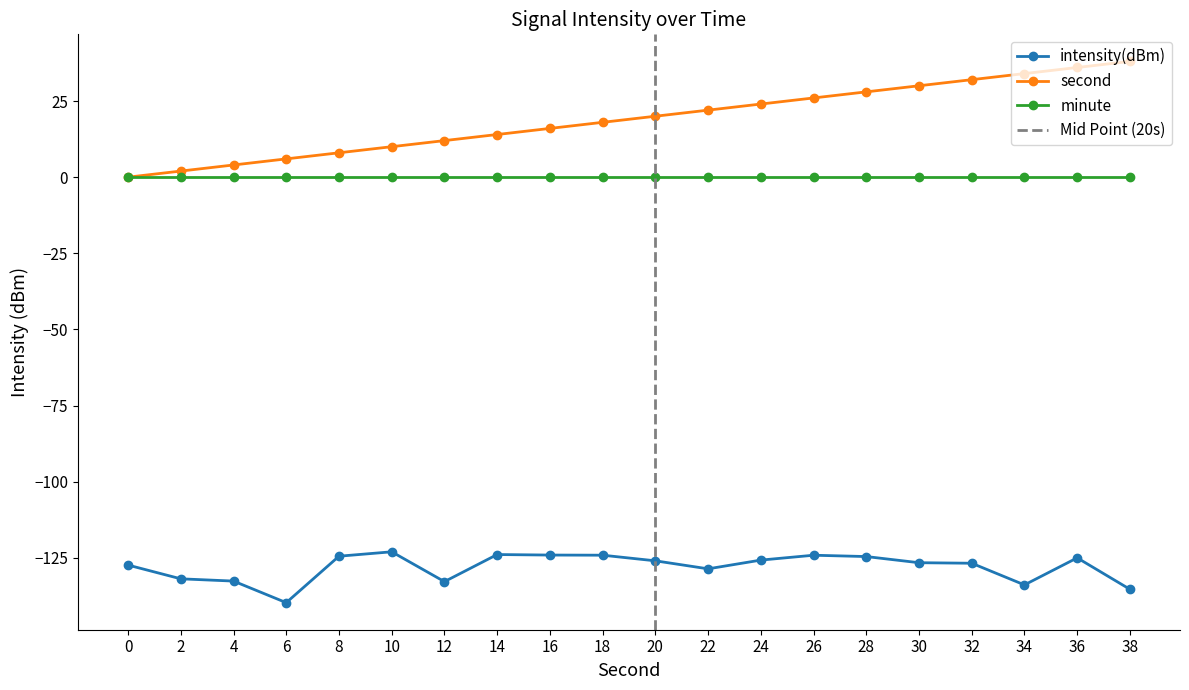

Where is intensity(dBm) nearest to the value -131?

2